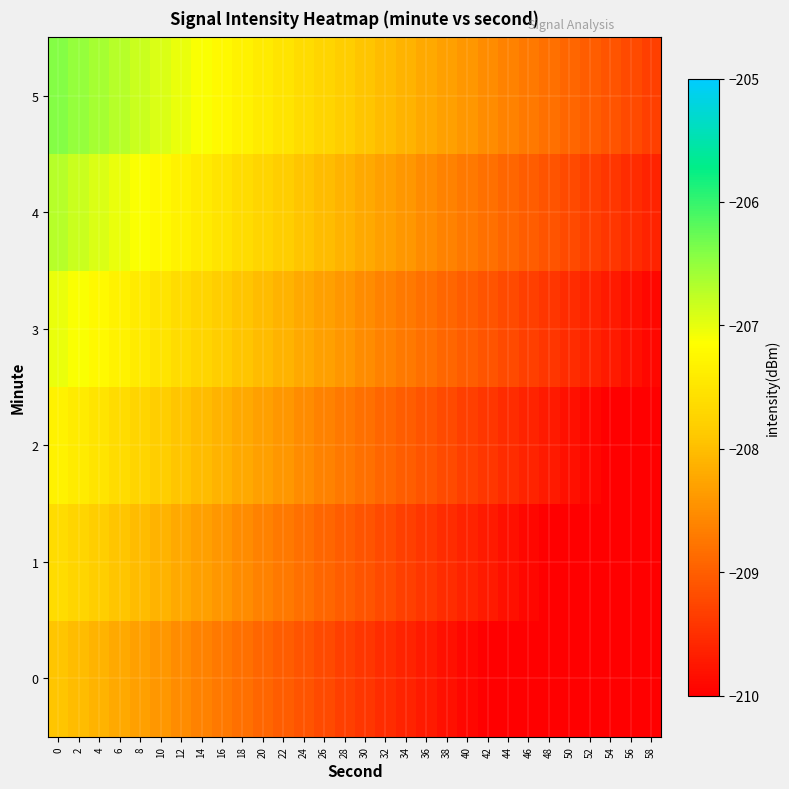

What is the greatest value displayed?

-206.4